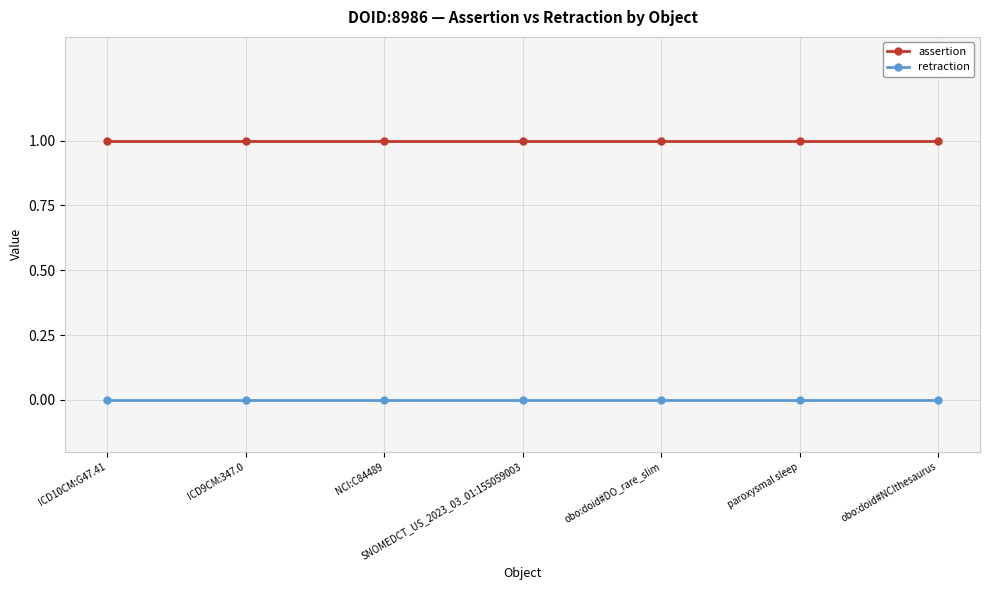

What is the label of the 7th point from the right?

ICD10CM:G47.41